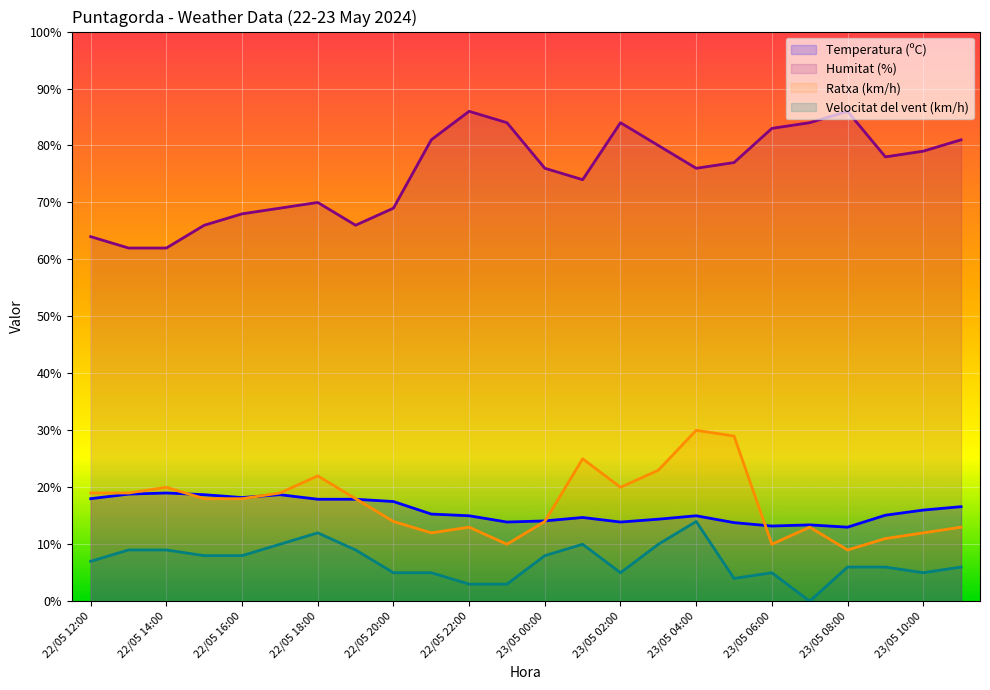

At how many categories does at least one series exceed 10?

24